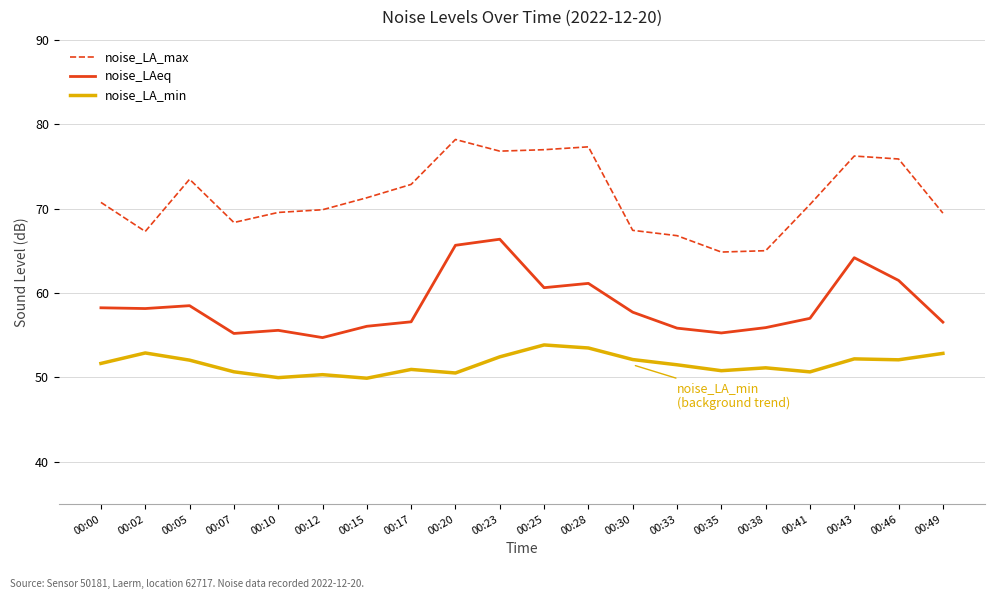

Count the number of categories in the chart.

20